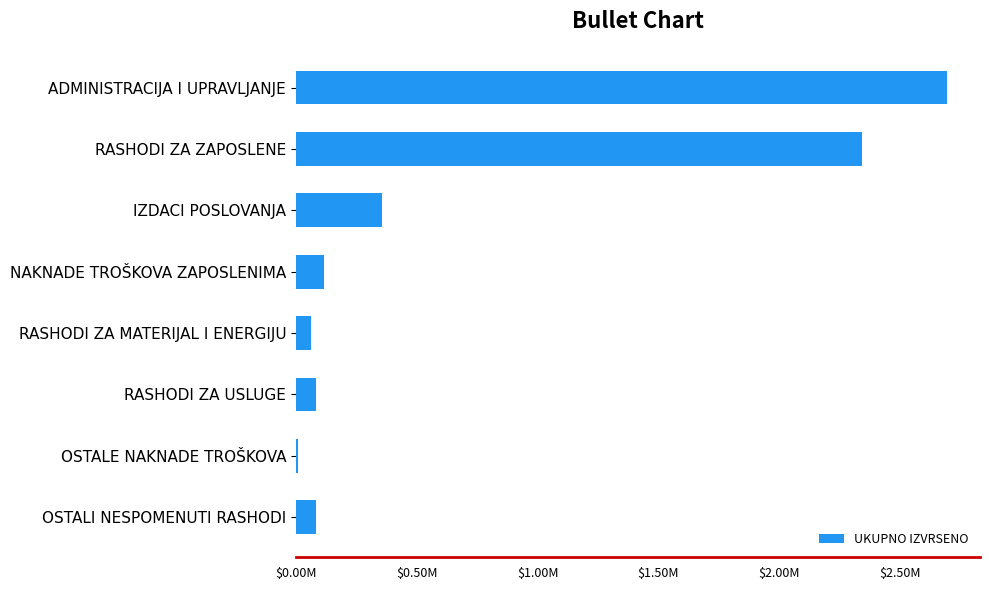

What is the minimum value shown in the chart?

6879.0